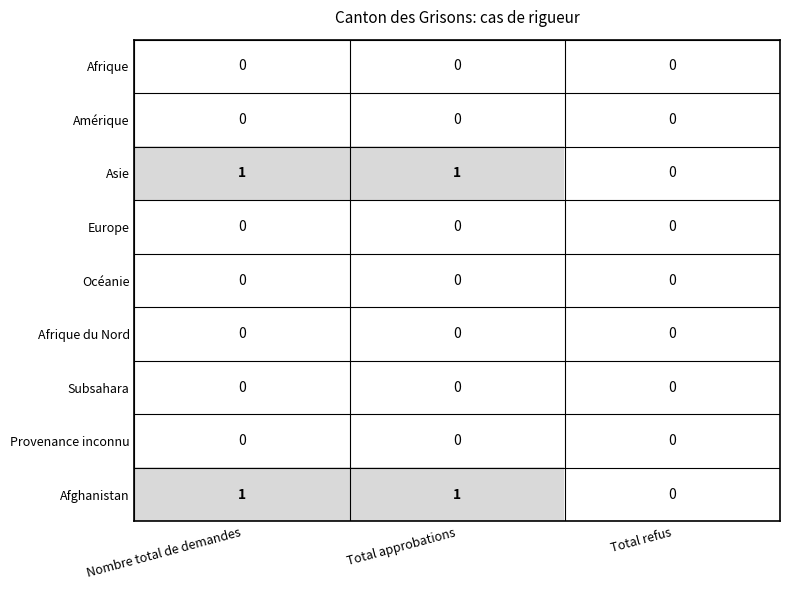

Reading left to right, transcribe all the data shown in this chart.

Afrique: Nombre total de demandes=0	Total approbations=0	Total refus=0
Amérique: Nombre total de demandes=0	Total approbations=0	Total refus=0
Asie: Nombre total de demandes=1	Total approbations=1	Total refus=0
Europe: Nombre total de demandes=0	Total approbations=0	Total refus=0
Océanie: Nombre total de demandes=0	Total approbations=0	Total refus=0
Afrique du Nord: Nombre total de demandes=0	Total approbations=0	Total refus=0
Subsahara: Nombre total de demandes=0	Total approbations=0	Total refus=0
Provenance inconnu: Nombre total de demandes=0	Total approbations=0	Total refus=0
Afghanistan: Nombre total de demandes=1	Total approbations=1	Total refus=0